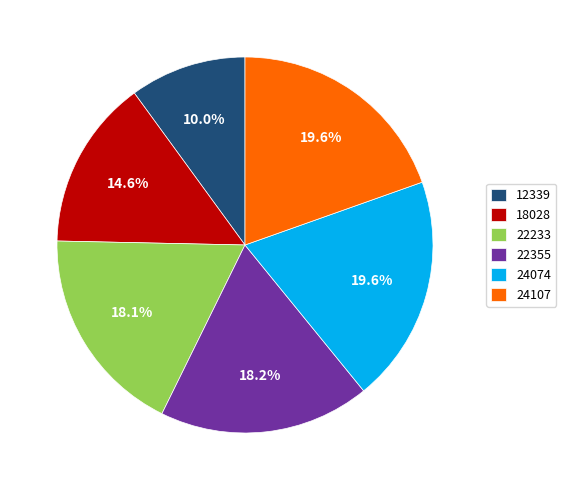

True or false: 22233 accounts for 25% of the total.

False